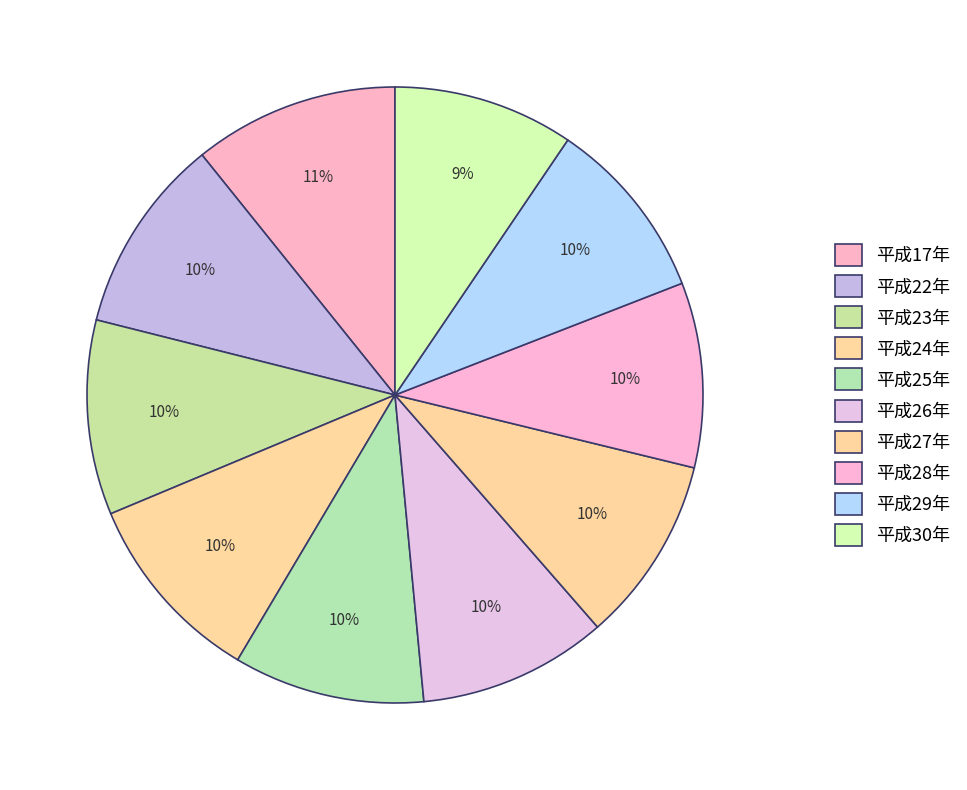

What is the smallest slice in the pie chart?

平成30年